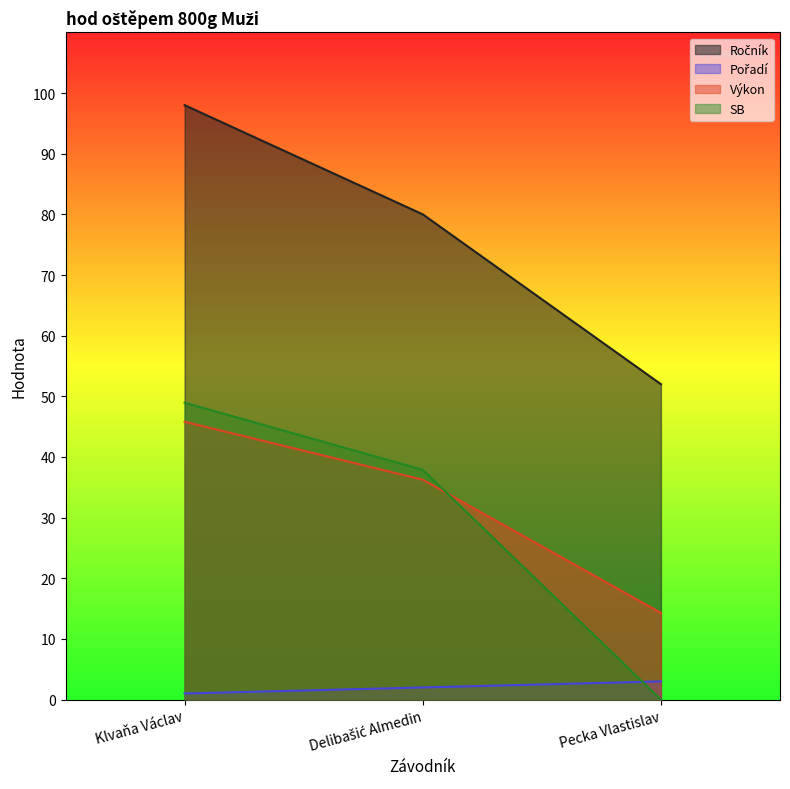

Where is Výkon nearest to the value 30?

Delibašić Almedin